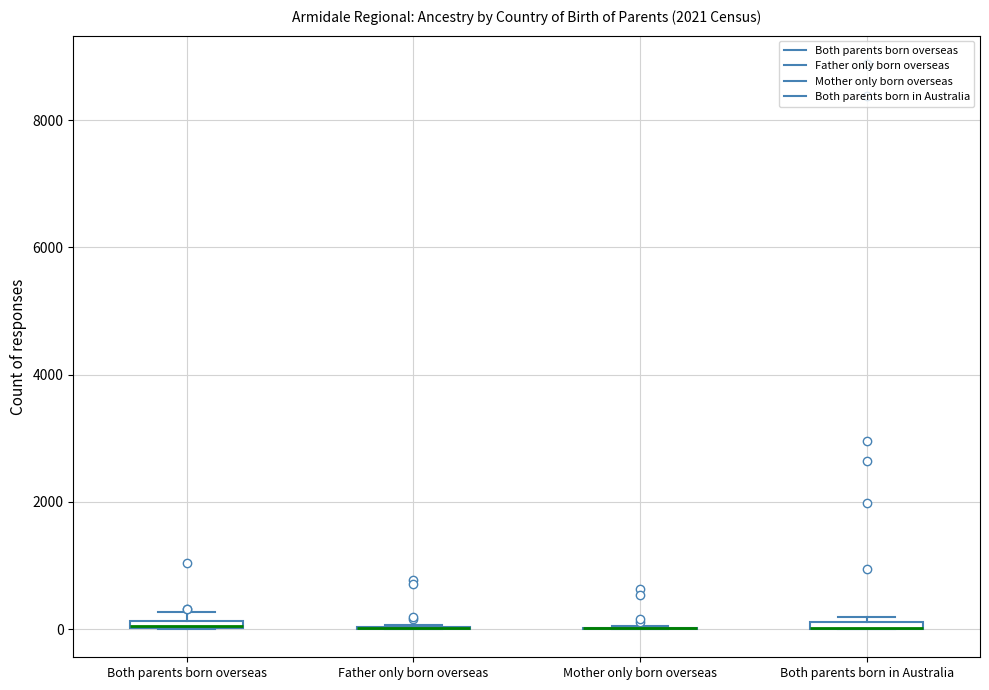

Where is the upper edge of the box for Both parents born overseas on the y-axis? The values are not printed on the chart, so give them approximately, as read against the axis.

200